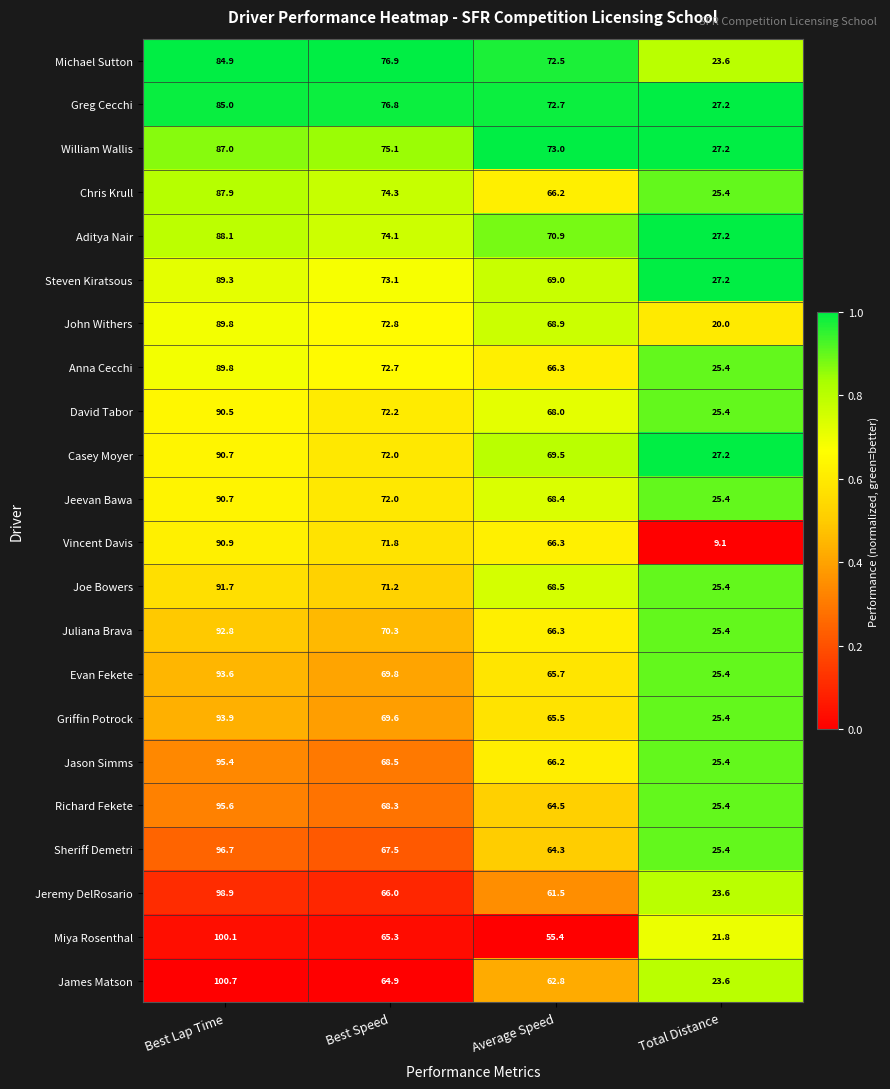

Which series changed the most between Best Speed and Total Distance?

Vincent Davis